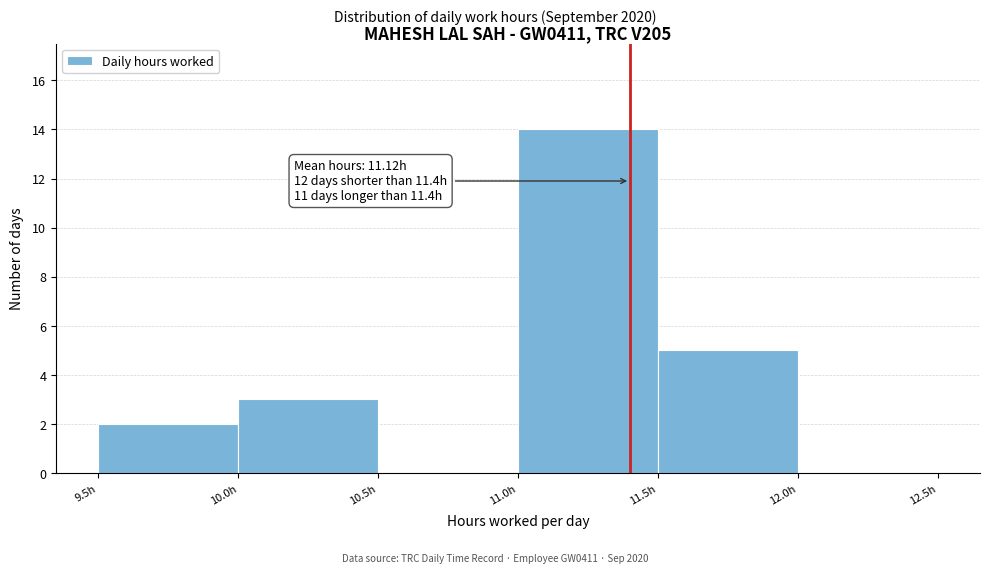

Over which range of the x-axis is the bar tallest?

11.0 to 11.5